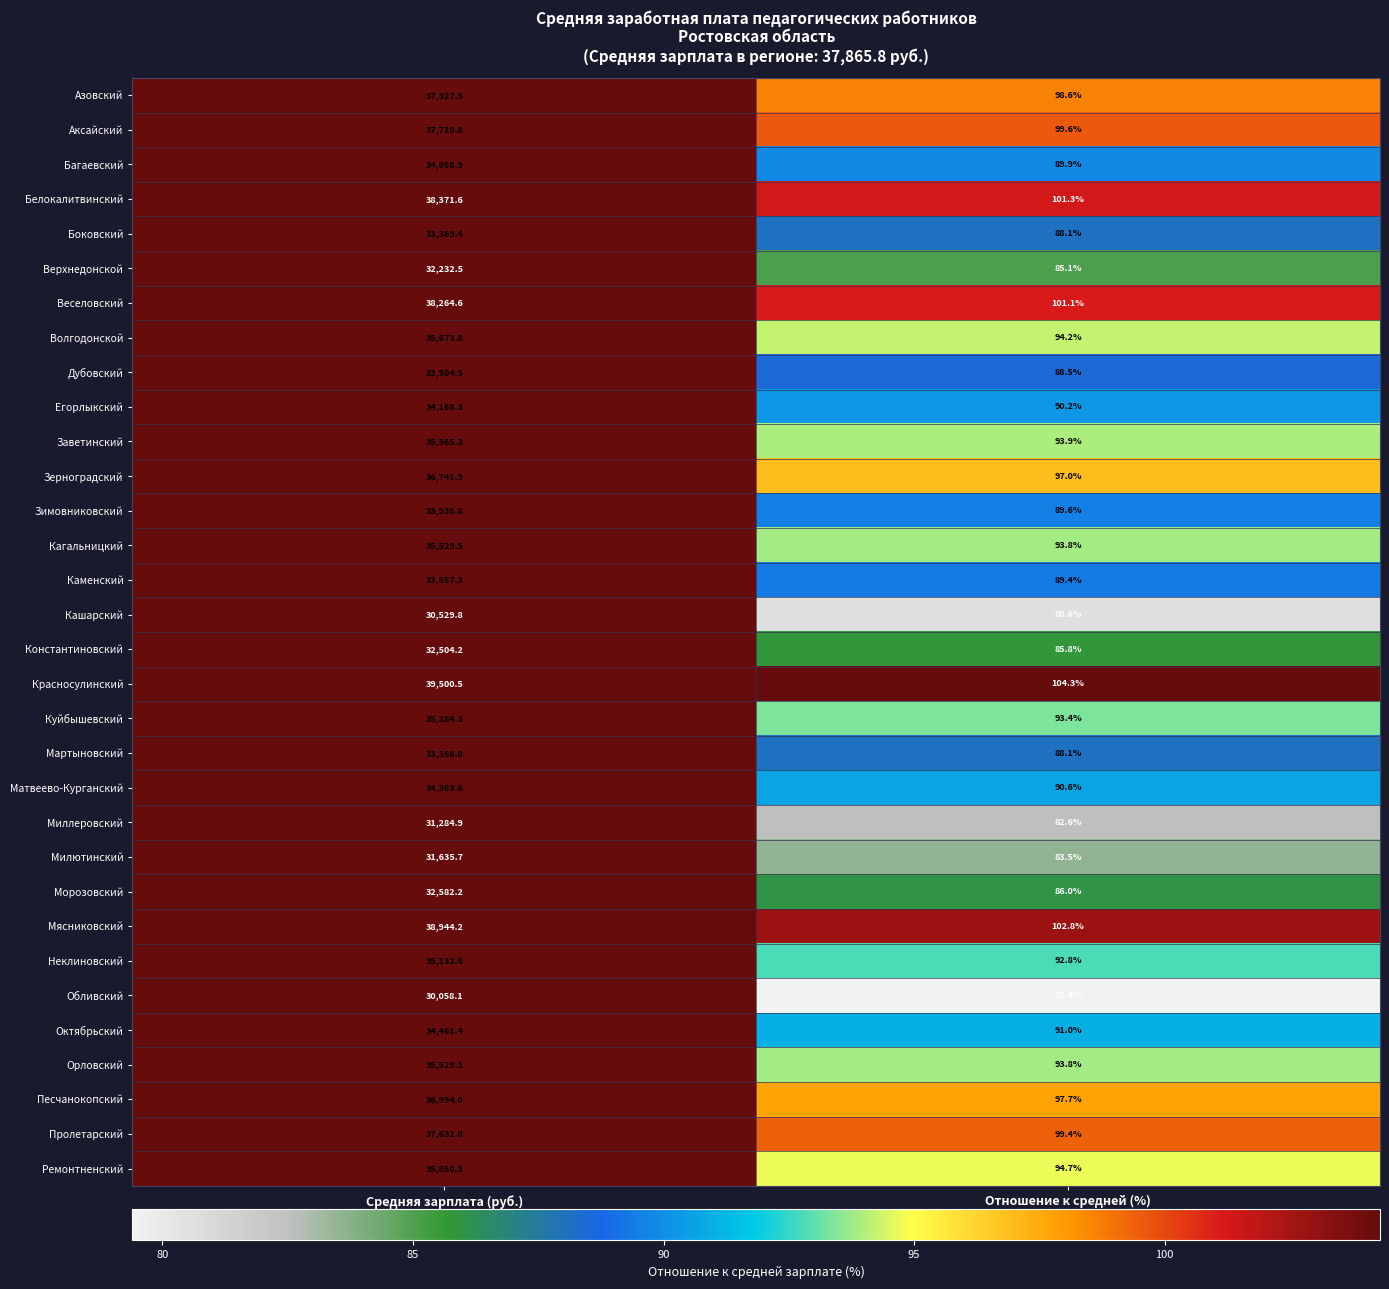

Which series has the largest total across all categories?

Красносулинский